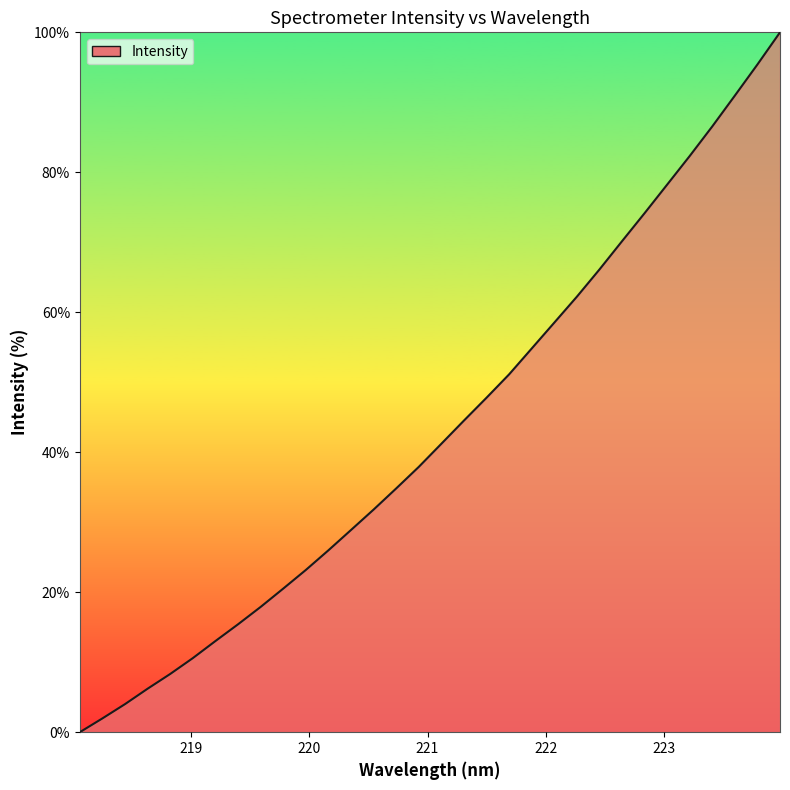

What is the maximum value shown in the chart?

100.0